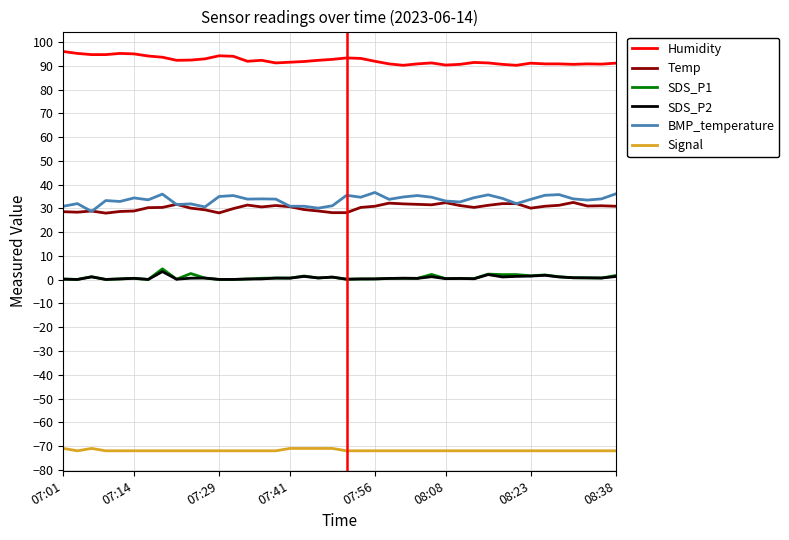

Which series has the largest total across all categories?

Humidity